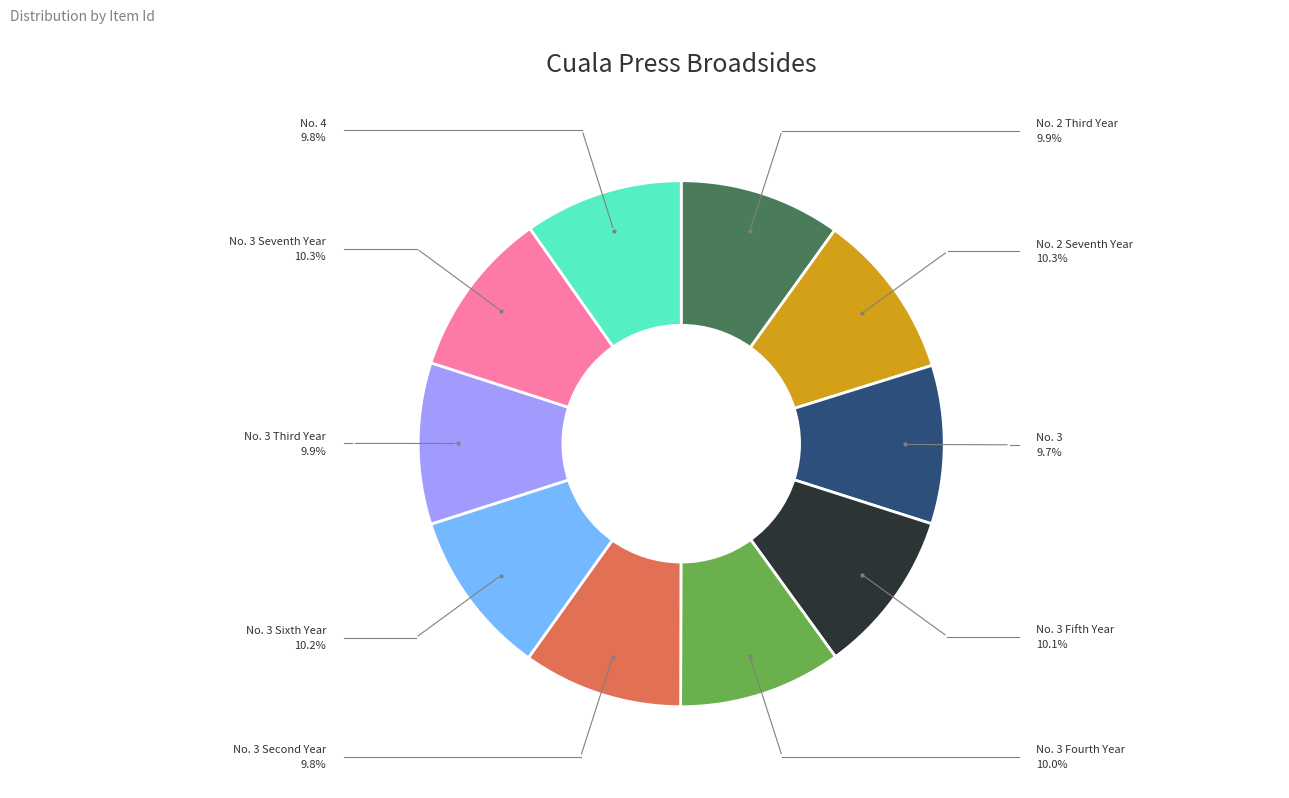

Is there any slice that represents more than half of the pie?

No